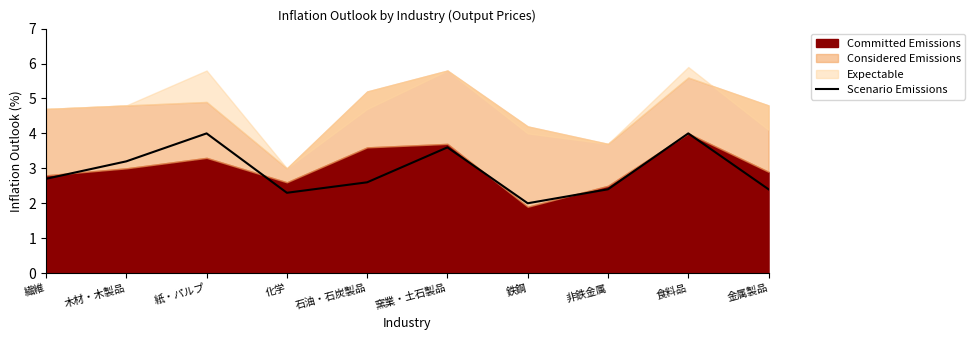

The value at 紙・パルプ is 6.9. True or false?

False